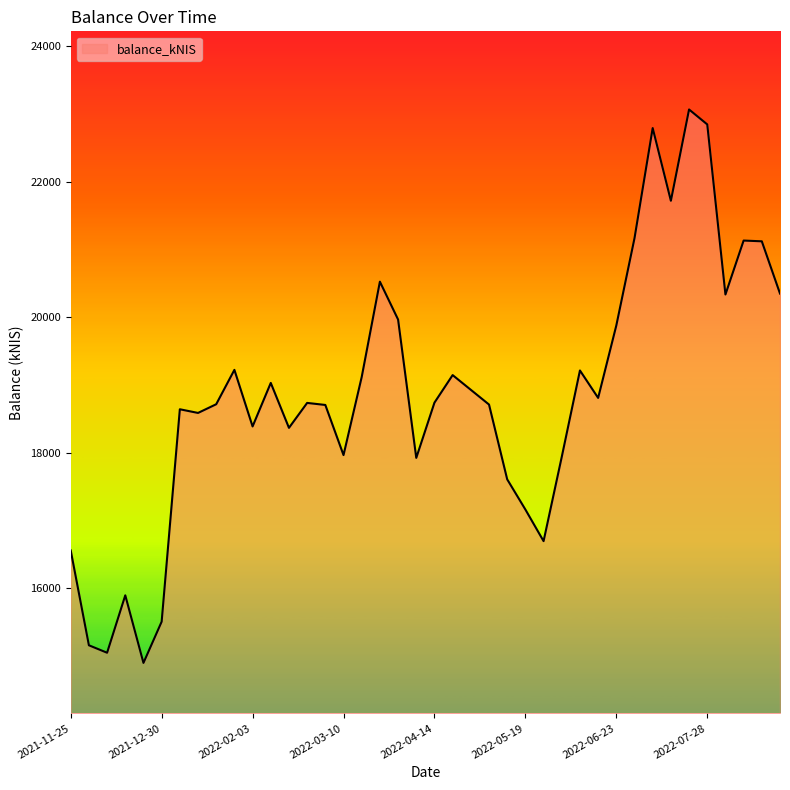

What is the sum of all values?

754208.8